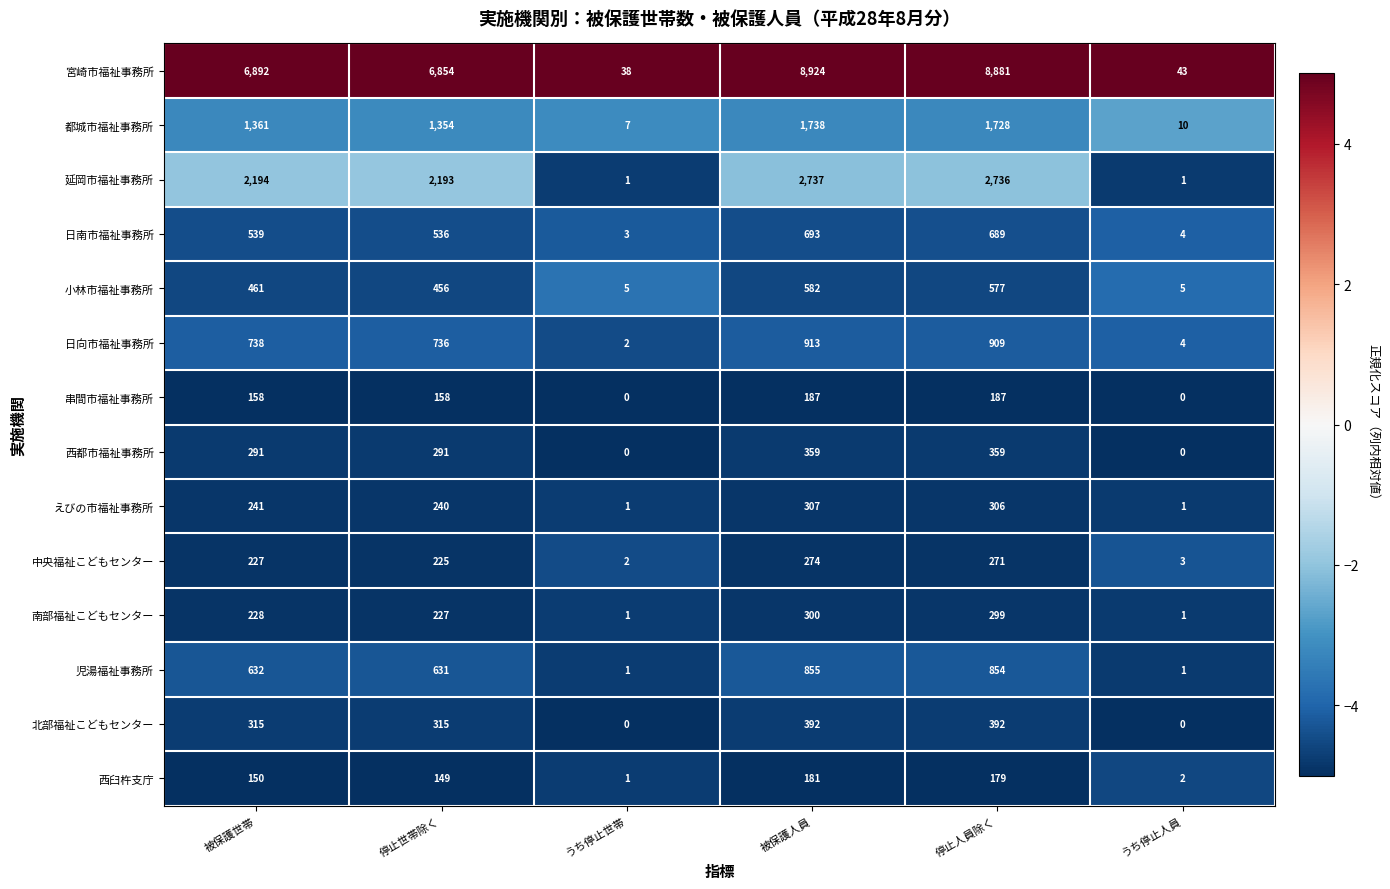

What is the maximum value shown in the chart?

8924